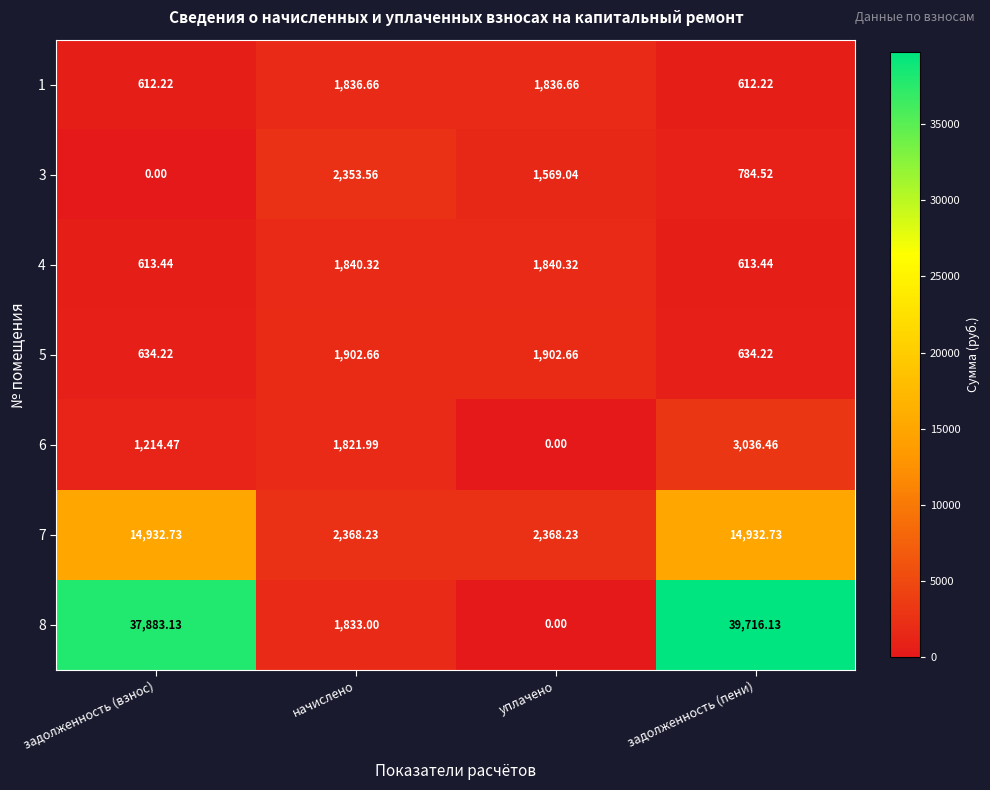

Is the value of 5 at начислено greater than the value of 3 at задолженность (пени)?

Yes